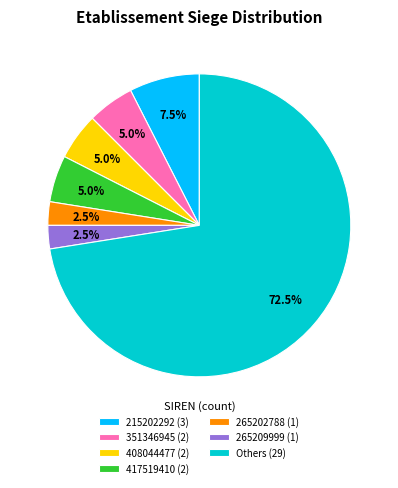

Which category has the biggest portion of the pie?

Others (29)